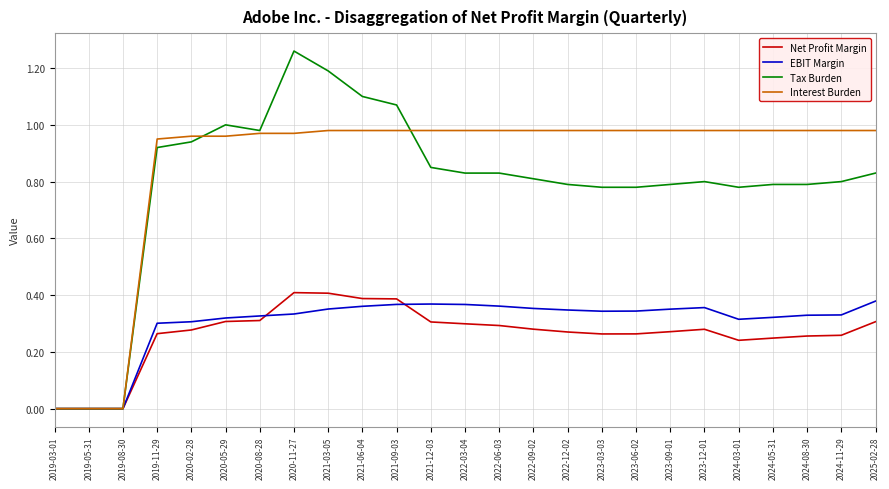

At 2021-03-05, list the series in order from largest to smallest.

Tax Burden, Interest Burden, Net Profit Margin, EBIT Margin